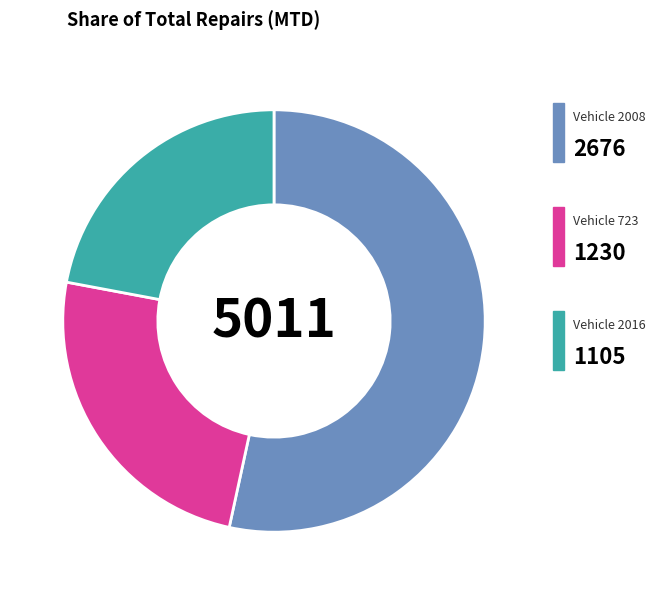

Does any single category account for the majority?

Yes